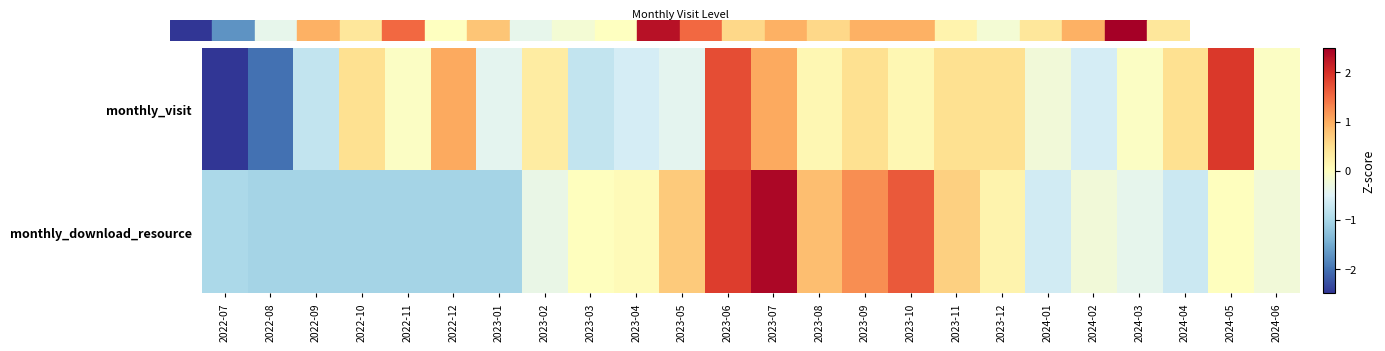

Reading left to right, extract all data points from this chart.

monthly_visit: 2022-07=-2.7	2022-08=-2.0	2022-09=-0.8	2022-10=0.5	2022-11=-0.1	2022-12=1.0	2023-01=-0.4	2023-02=0.3	2023-03=-0.8	2023-04=-0.6	2023-05=-0.4	2023-06=1.7	2023-07=1.0	2023-08=0.1	2023-09=0.5	2023-10=0.1	2023-11=0.5	2023-12=0.5	2024-01=-0.2	2024-02=-0.6	2024-03=-0.1	2024-04=0.5	2024-05=1.9	2024-06=-0.1
monthly_download_resource: 2022-07=-1.0	2022-08=-1.0	2022-09=-1.0	2022-10=-1.0	2022-11=-1.0	2022-12=-1.0	2023-01=-1.0	2023-02=-0.3	2023-03=0.0	2023-04=0.1	2023-05=0.7	2023-06=1.9	2023-07=2.4	2023-08=0.8	2023-09=1.2	2023-10=1.7	2023-11=0.7	2023-12=0.2	2024-01=-0.6	2024-02=-0.2	2024-03=-0.4	2024-04=-0.7	2024-05=0.0	2024-06=-0.2